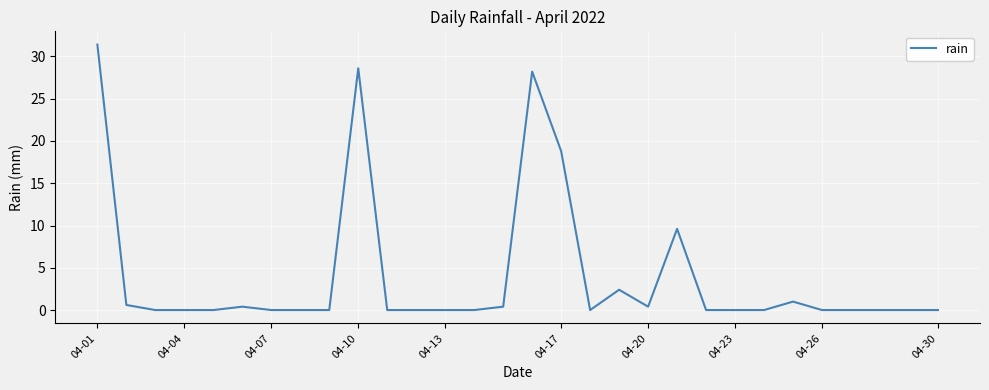

What is the difference between the maximum and minimum values?

31.4